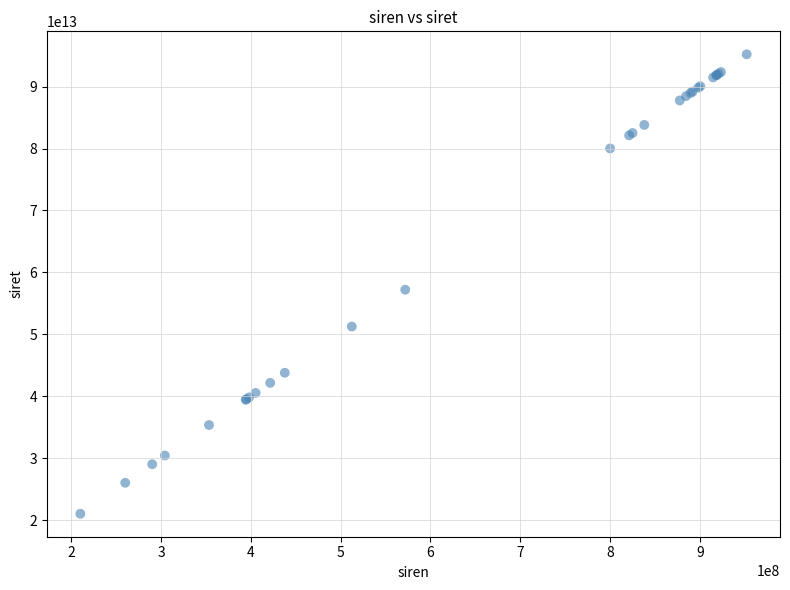

What Y value in the scatter plot is closest to 58122378500014?

57202552603635